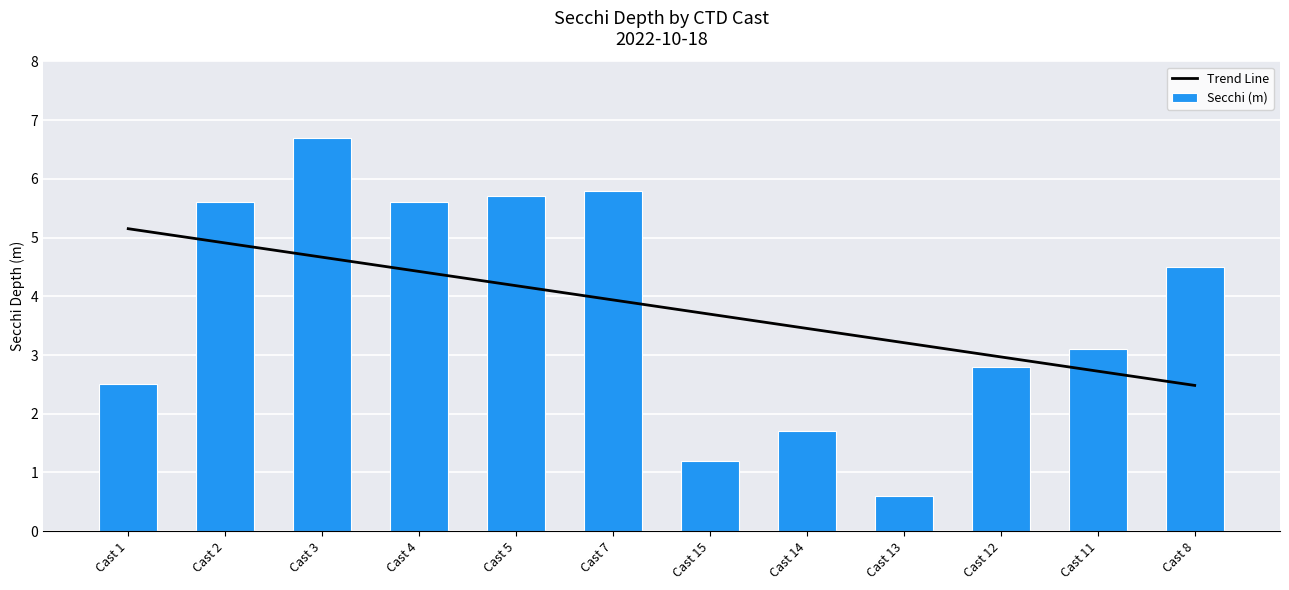

At which label is Secchi (m) closest to 3?

Cast 11